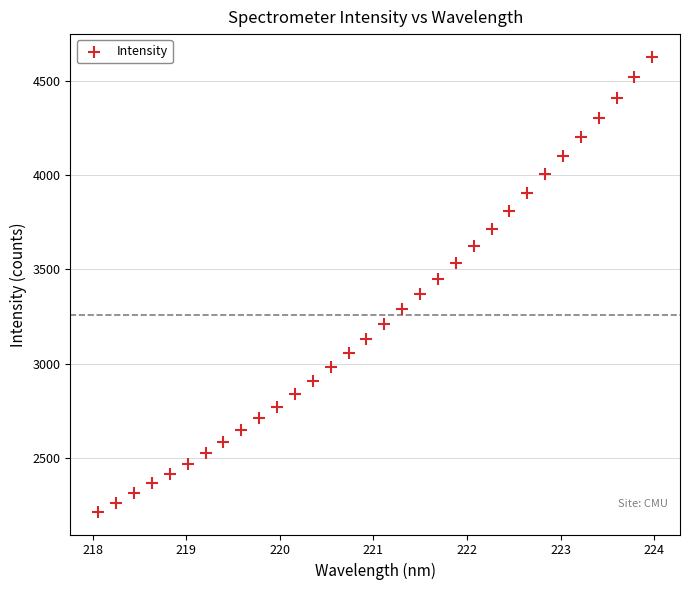

What is the range of Y values (max minus min)?

2412.2